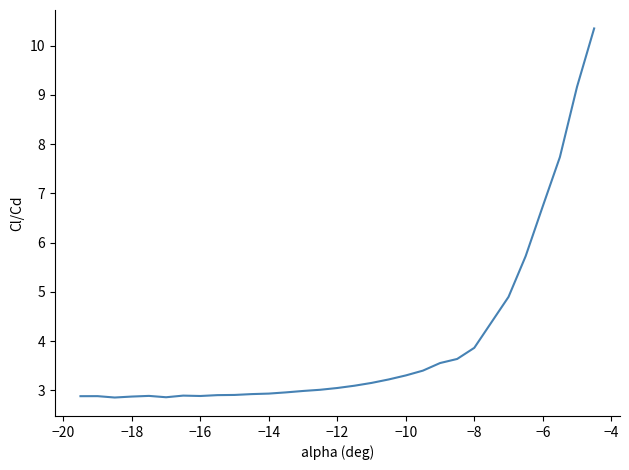

What is the smallest value displayed?

2.9